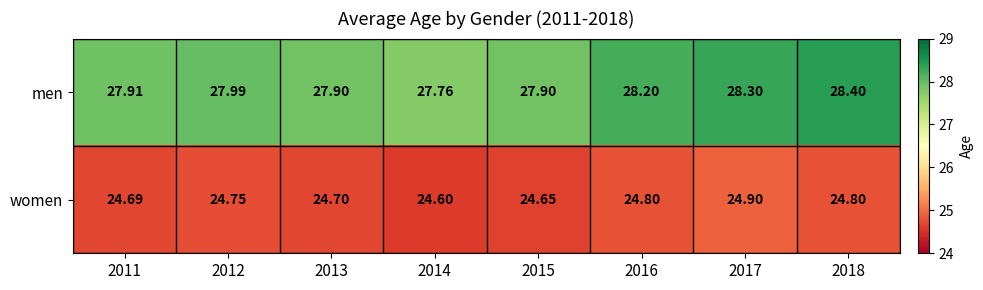

Which series has the widest spread of values?

men